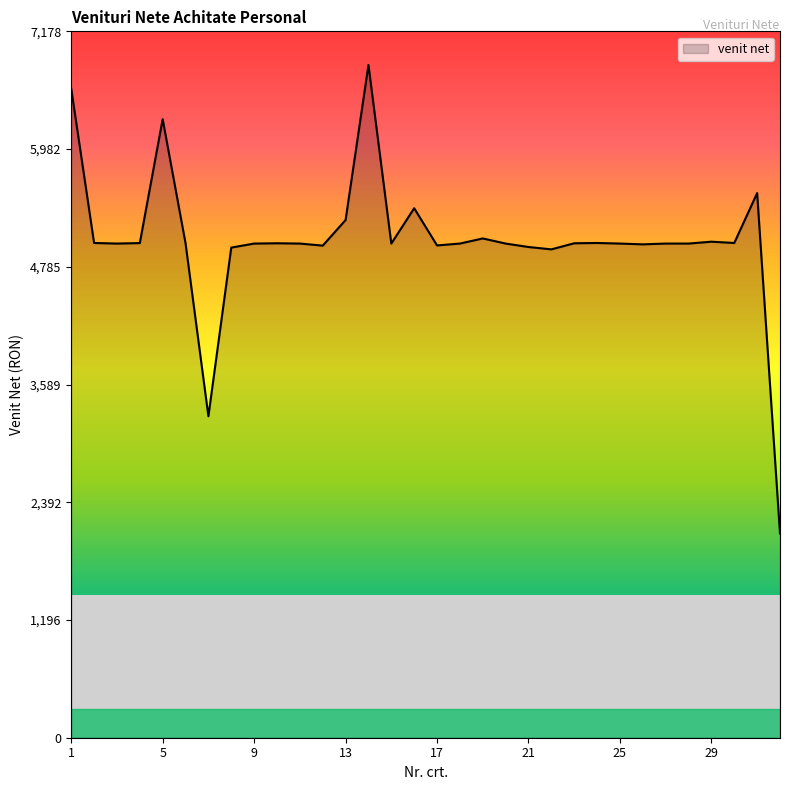

What is the maximum value shown in the chart?

6837